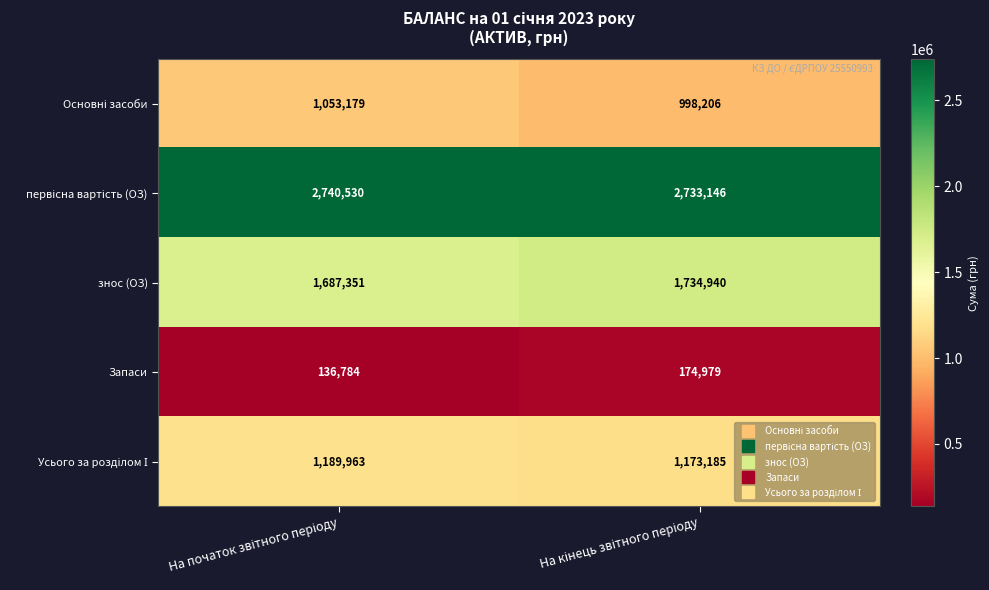

What is the greatest value displayed?

2740530